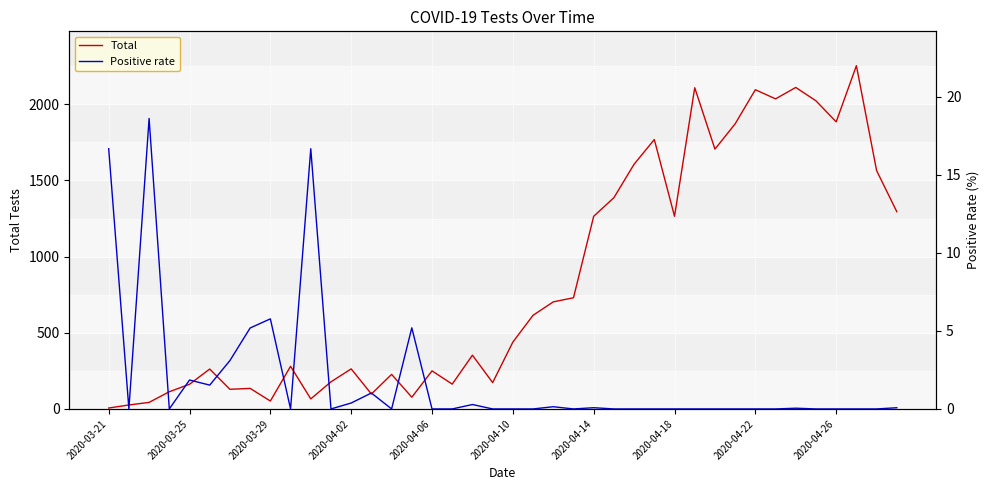

Which series has the widest spread of values?

Total